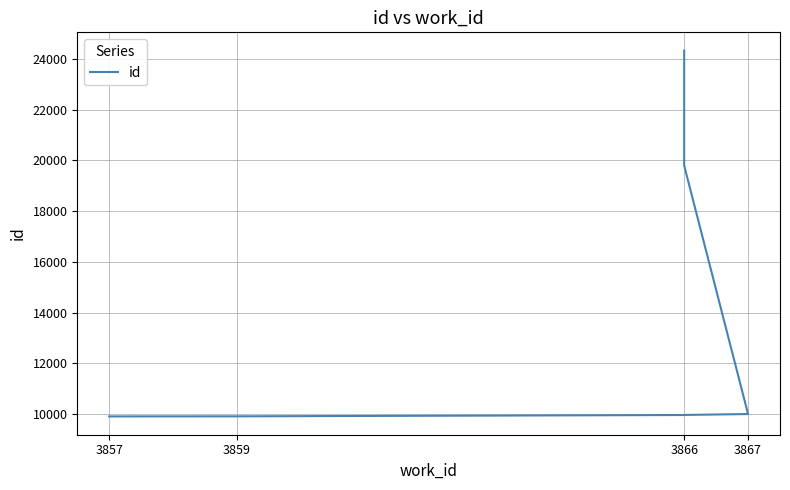

What is the sum of all values?

152461